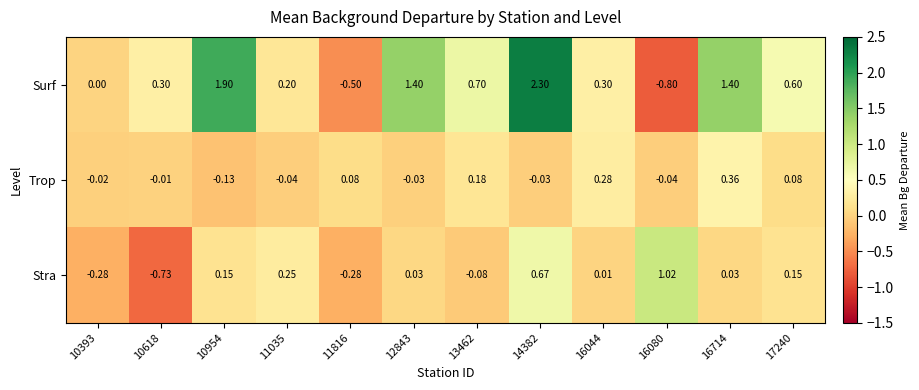

How many categories are shown in the chart?

12